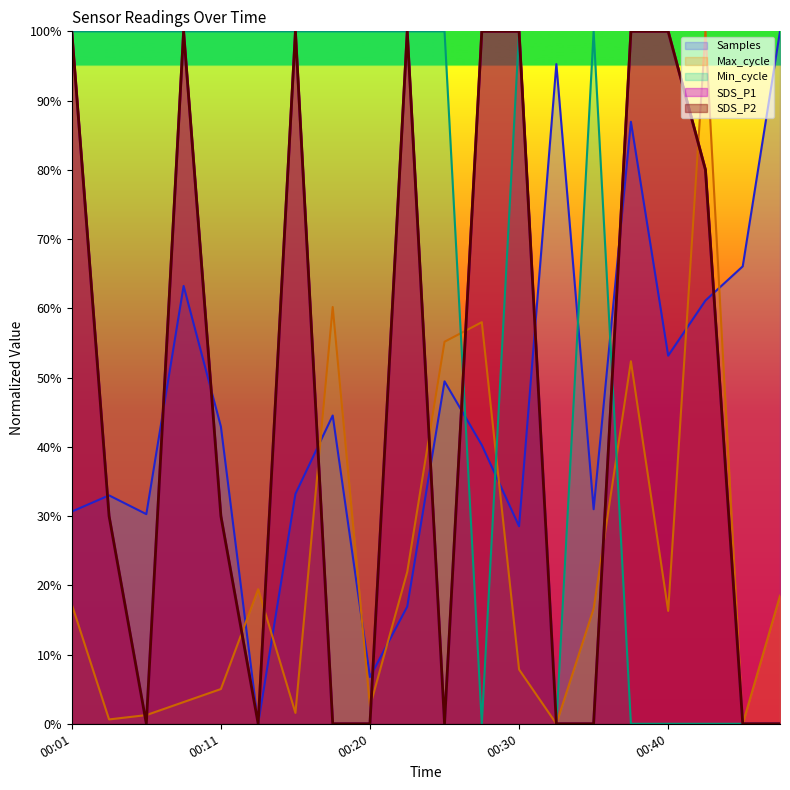

How many interior local peaks does the Samples_scaled series have?

6